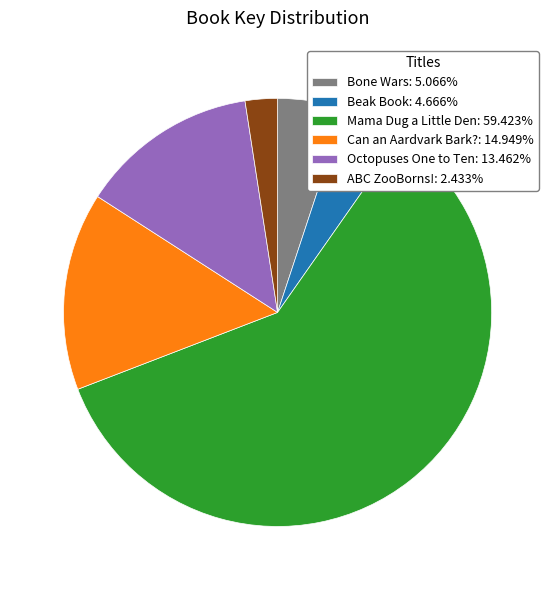

Does ABC ZooBorns! represent more than half of the total?

No